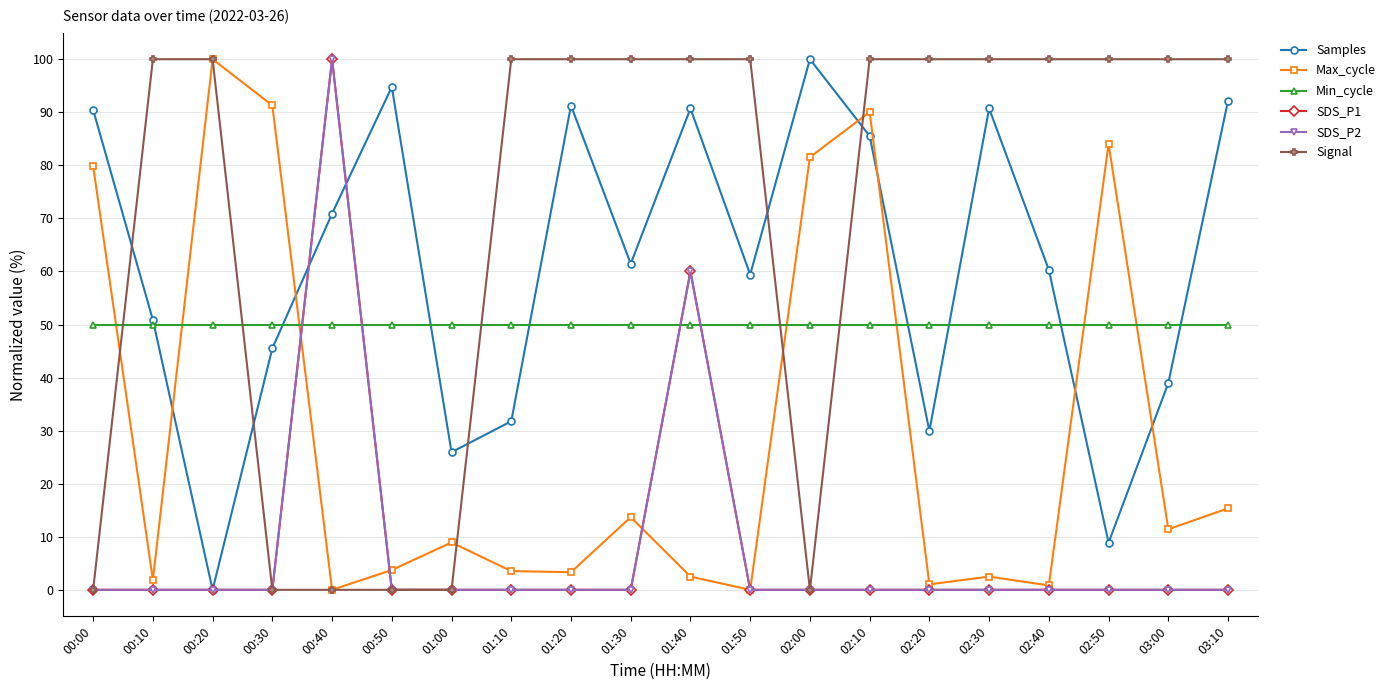

The Max_cycle series shows 172.2 at 00:20. True or false?

False